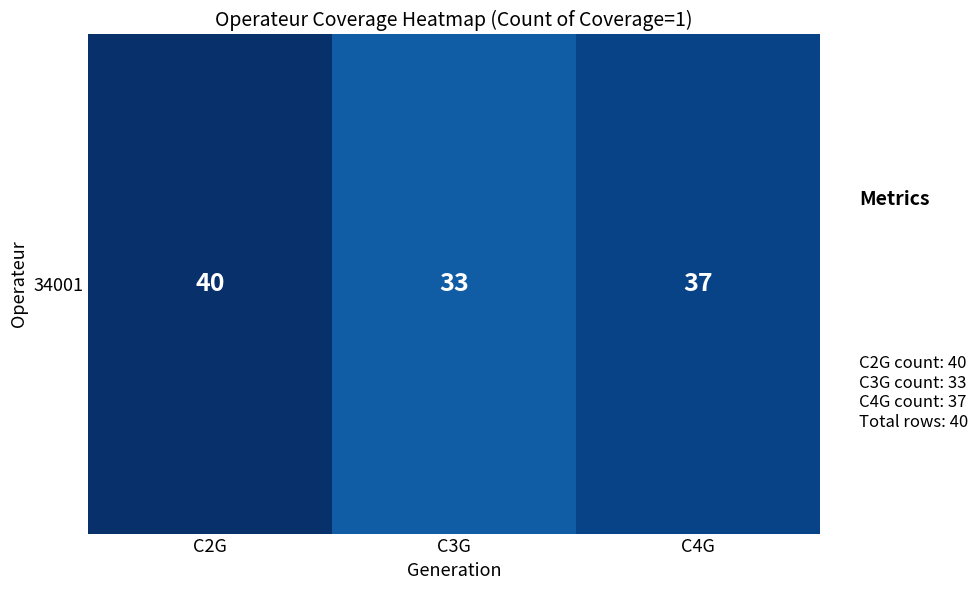

Reading right to left, extract all data points from this chart.

37	33	40